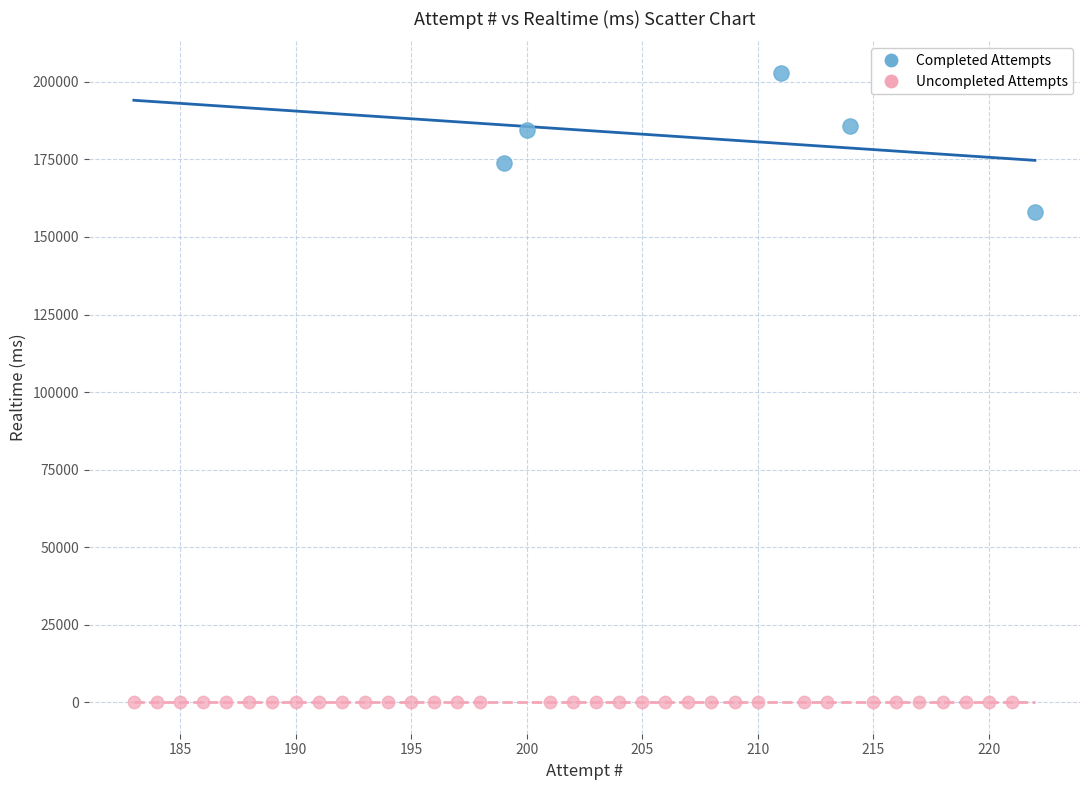

Which series contains the highest Y value?

Completed Attempts